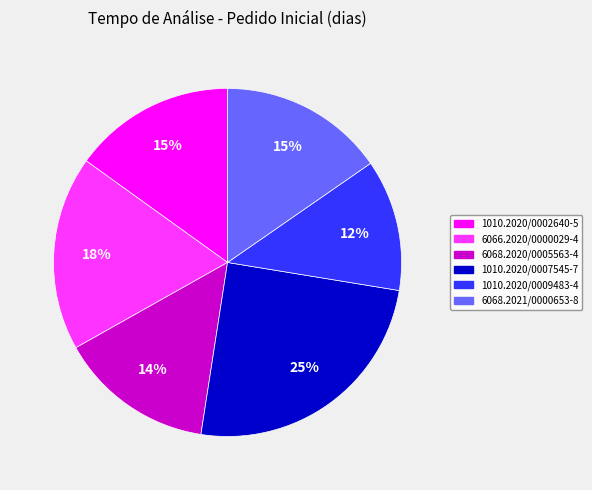

Is there any slice that represents more than half of the pie?

No